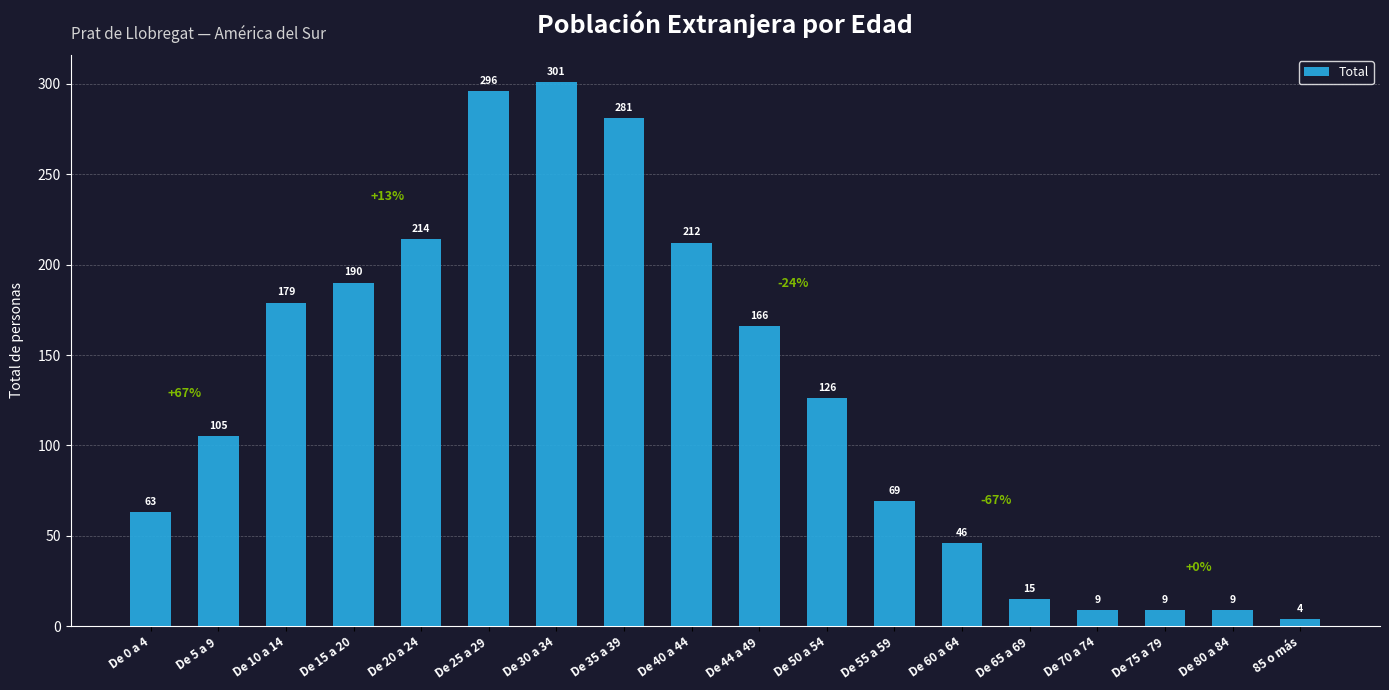

What is the label of the 8th bar from the left?

De 35 a 39